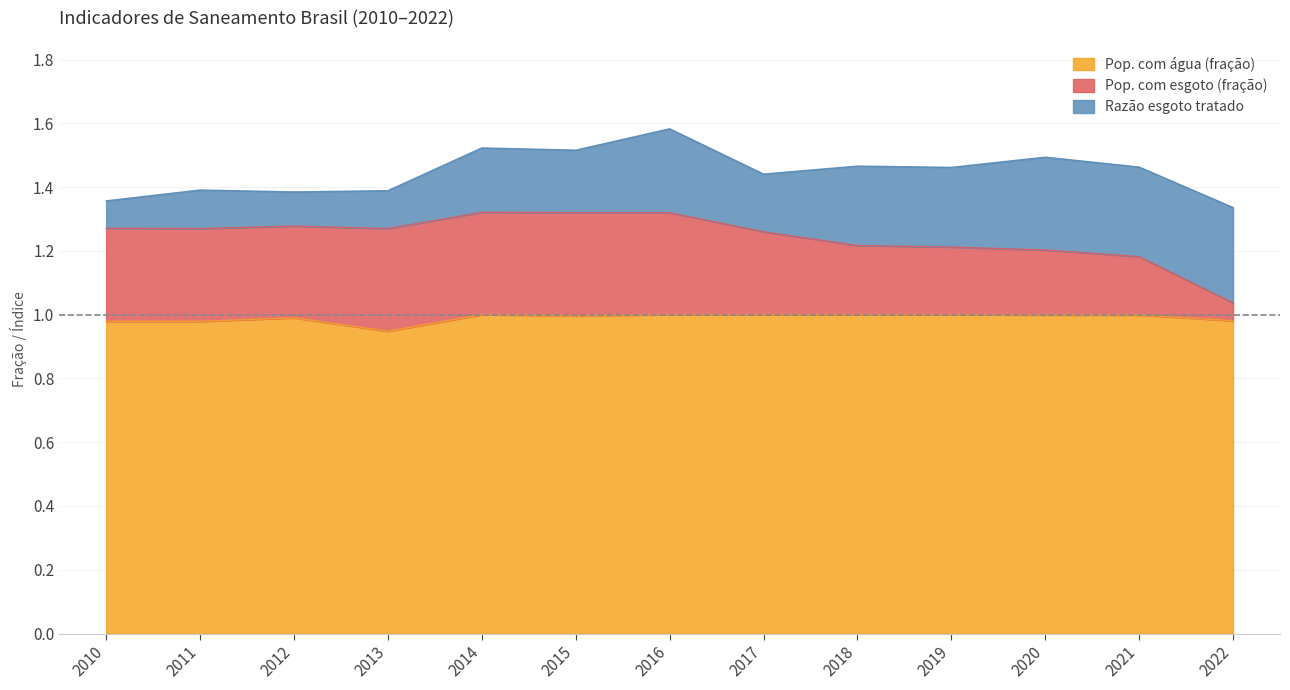

True or false: Pop. com água (fração) has a value of 1.7 at 2020.

False